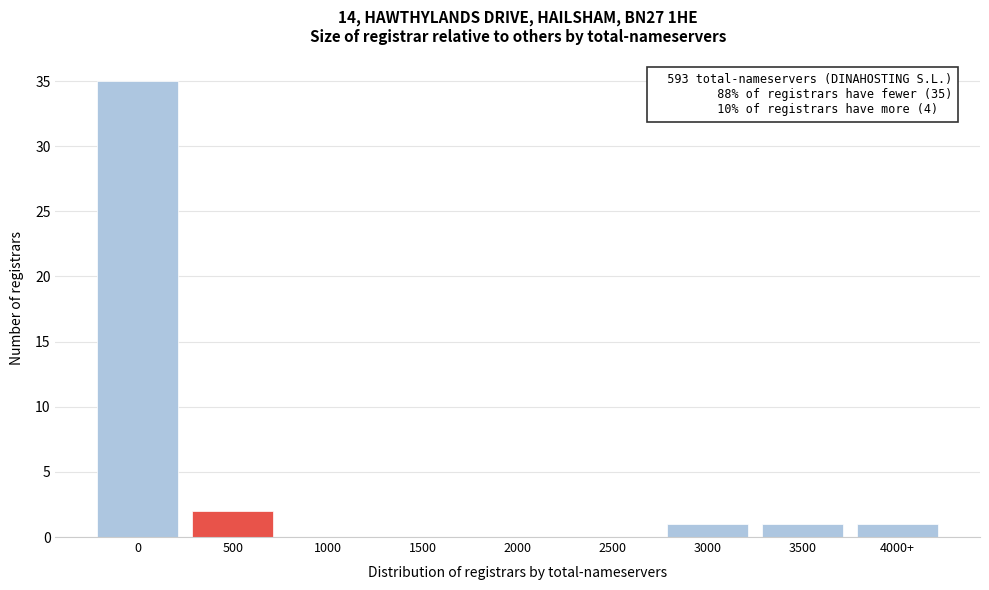

Reading right to left, what are all the values shown in this chart?

4000+=1	3500=1	3000=1	2500=0	2000=0	1500=0	1000=0	500=2	0=35